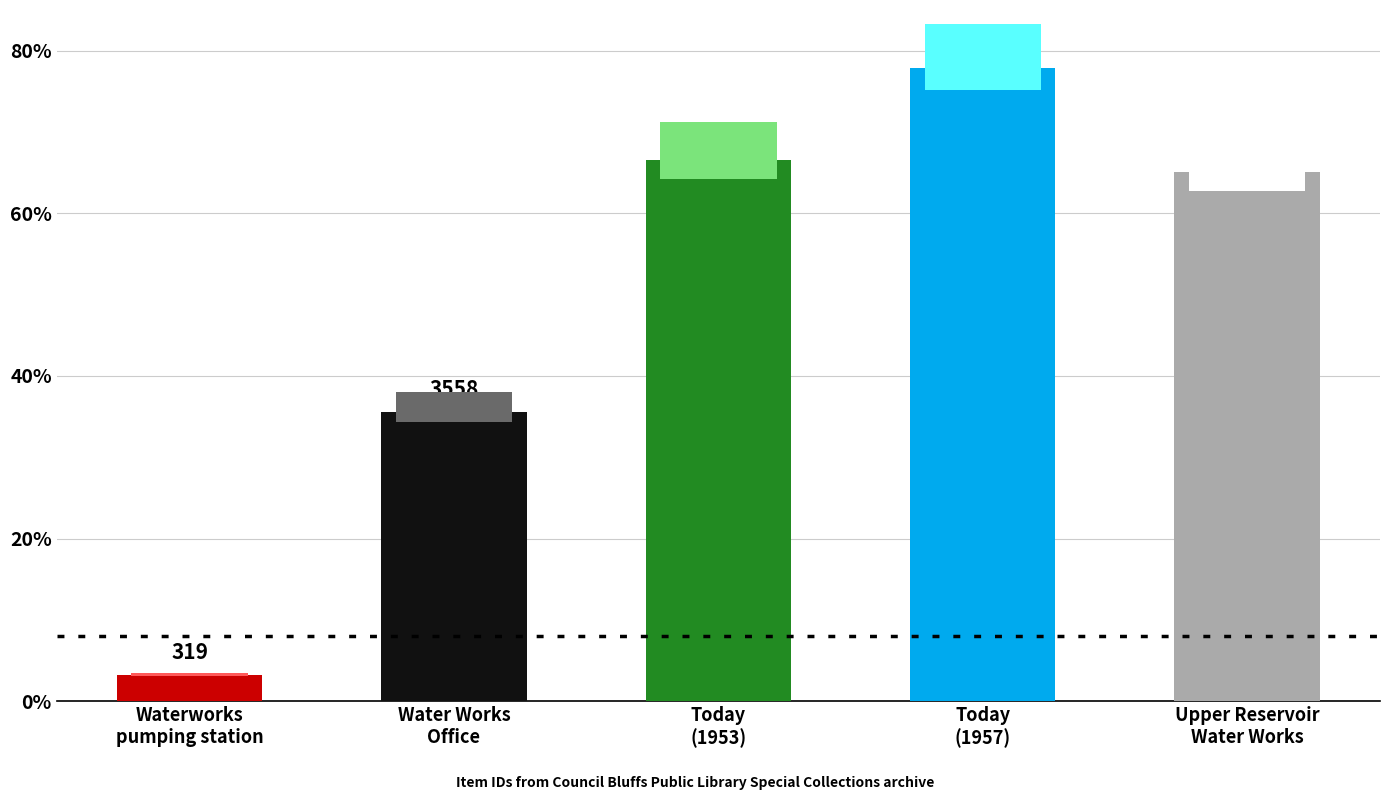

List the labels in order of value, largest first.

Today
(1957), Today
(1953), Upper Reservoir
Water Works, Water Works
Office, Waterworks
pumping station